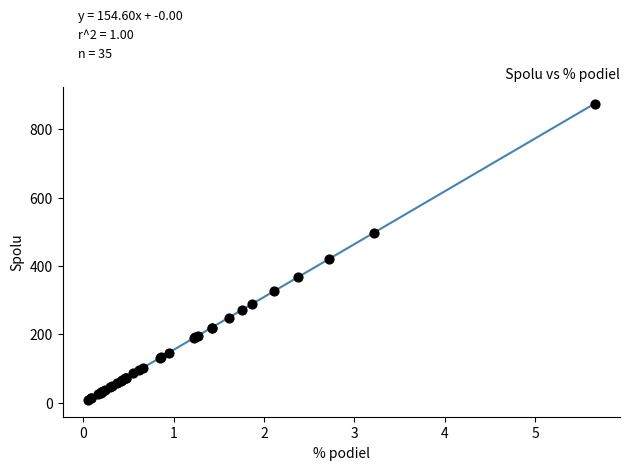

What Y value in the scatter plot is closest to 441?

421